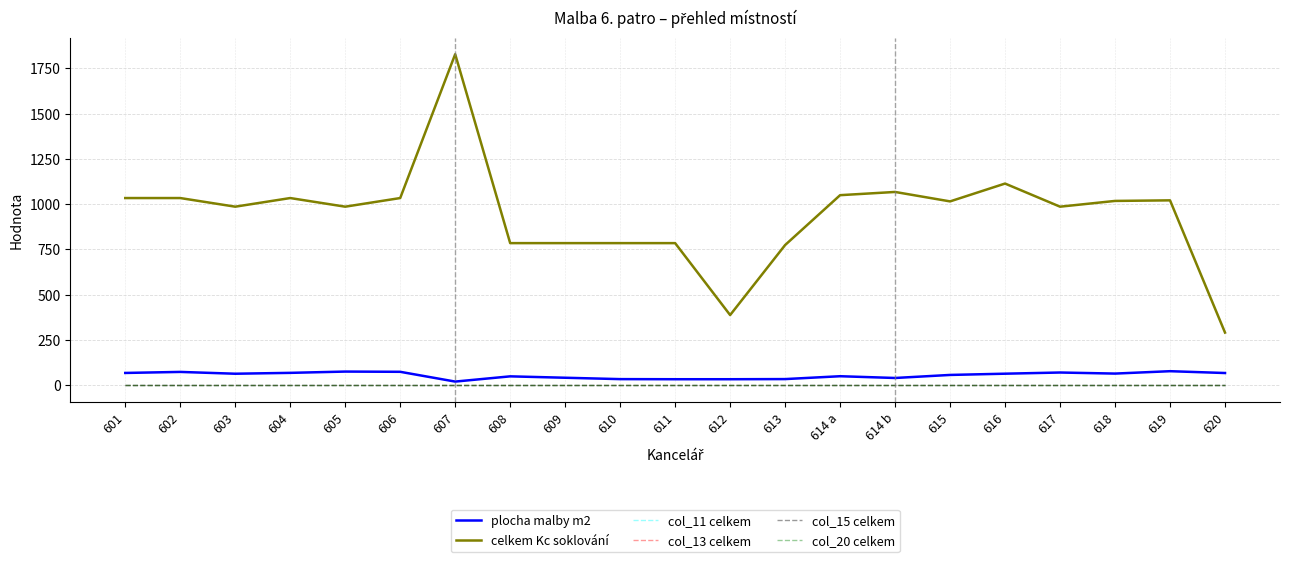

Which category has the lowest value in the celkem Kc soklování series?

620